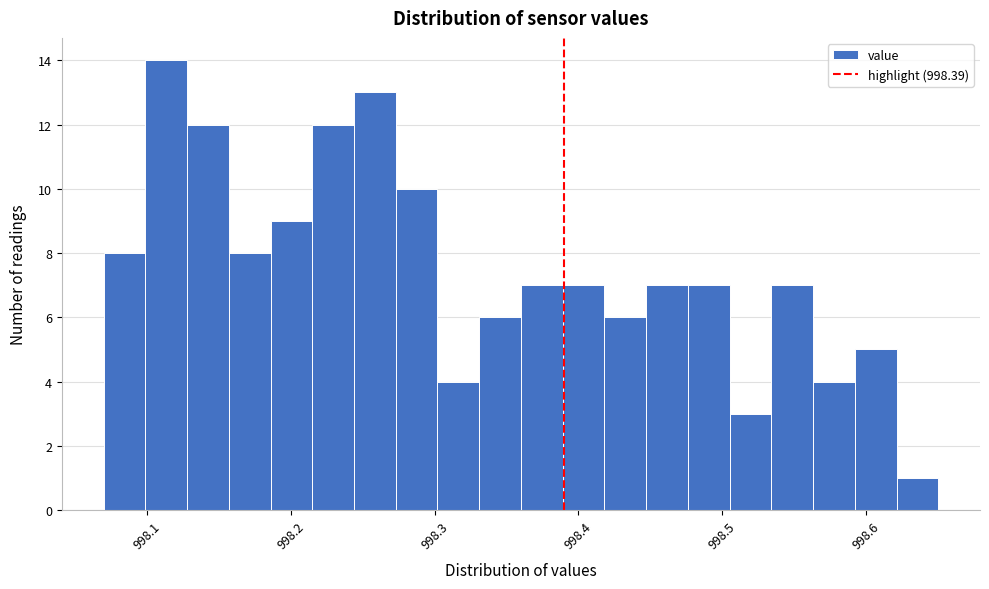

Read against the x-axis, roughly where is the centre of the tallest bar?

998.11